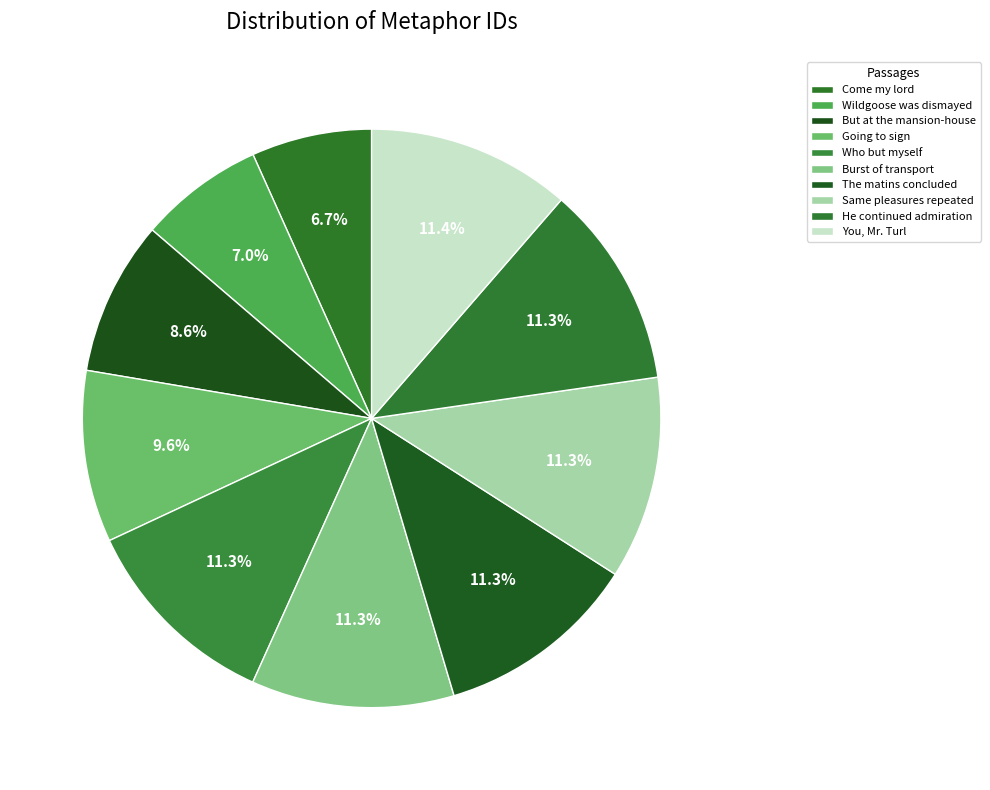

How many segments does this pie chart have?

10